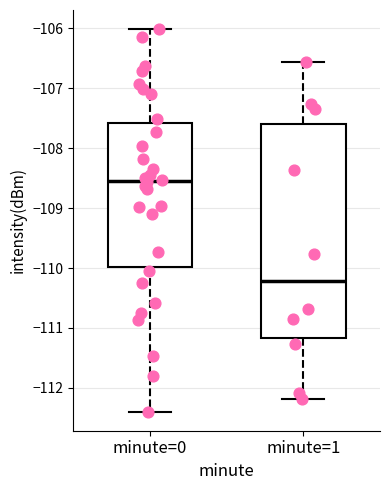

Reading left to right, read every box against the y-axis: the position of its median line, the range the box covers, and the ends of its whiskers. The values are not printed on the chart, so give them approximately, as read against the axis.

minute=0: median -108.5, box -110.0 to -107.6, whiskers -112.4 to -106.0
minute=1: median -110.2, box -111.2 to -107.6, whiskers -112.2 to -106.6